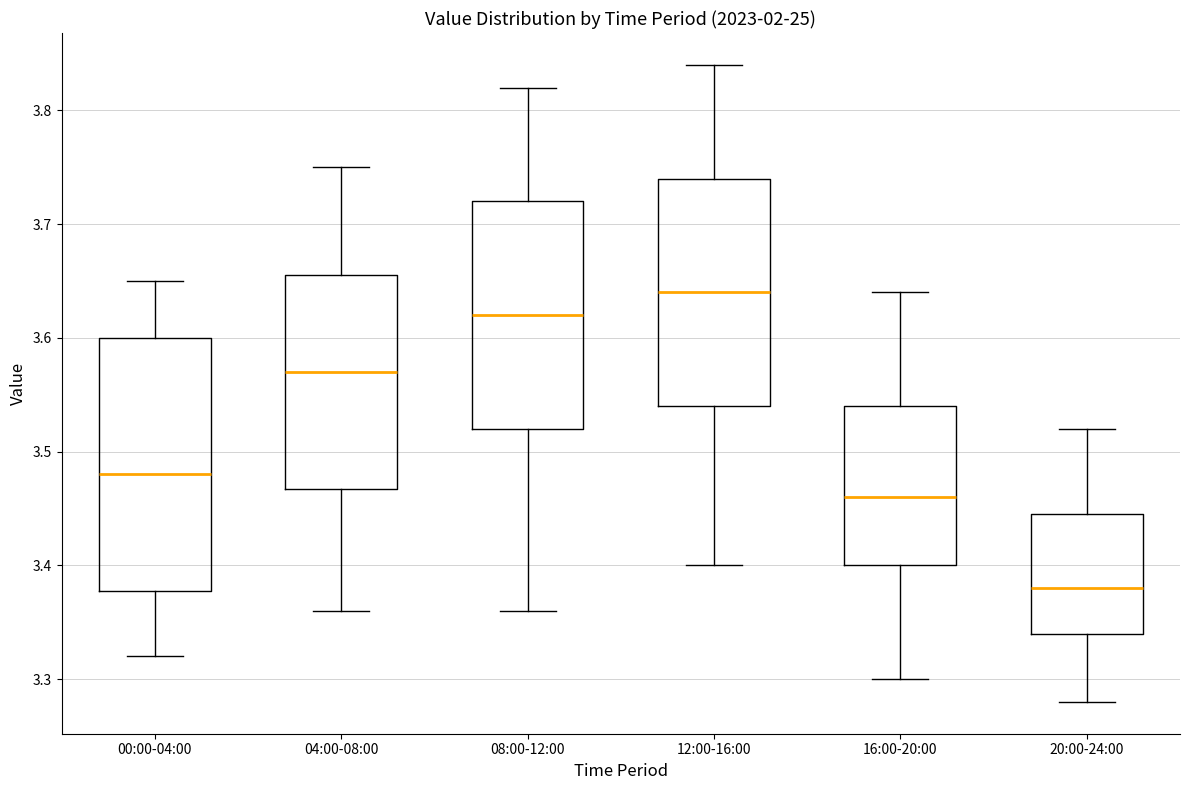

Reading left to right, read every box against the y-axis: the position of its median line, the range the box covers, and the ends of its whiskers. The values are not printed on the chart, so give them approximately, as read against the axis.

00:00-04:00: median 3.48, box 3.38 to 3.60, whiskers 3.32 to 3.65
04:00-08:00: median 3.57, box 3.47 to 3.66, whiskers 3.36 to 3.75
08:00-12:00: median 3.62, box 3.52 to 3.72, whiskers 3.36 to 3.82
12:00-16:00: median 3.64, box 3.54 to 3.74, whiskers 3.40 to 3.84
16:00-20:00: median 3.46, box 3.40 to 3.54, whiskers 3.30 to 3.64
20:00-24:00: median 3.38, box 3.34 to 3.45, whiskers 3.28 to 3.52